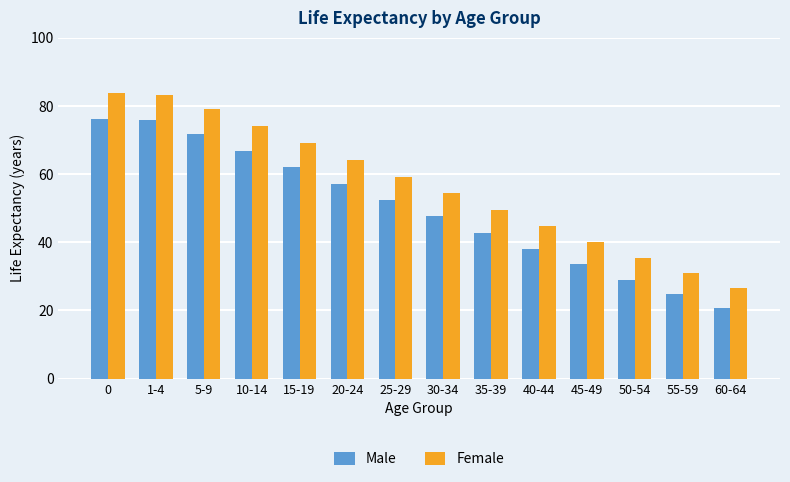

How many bars are there in each group?

2